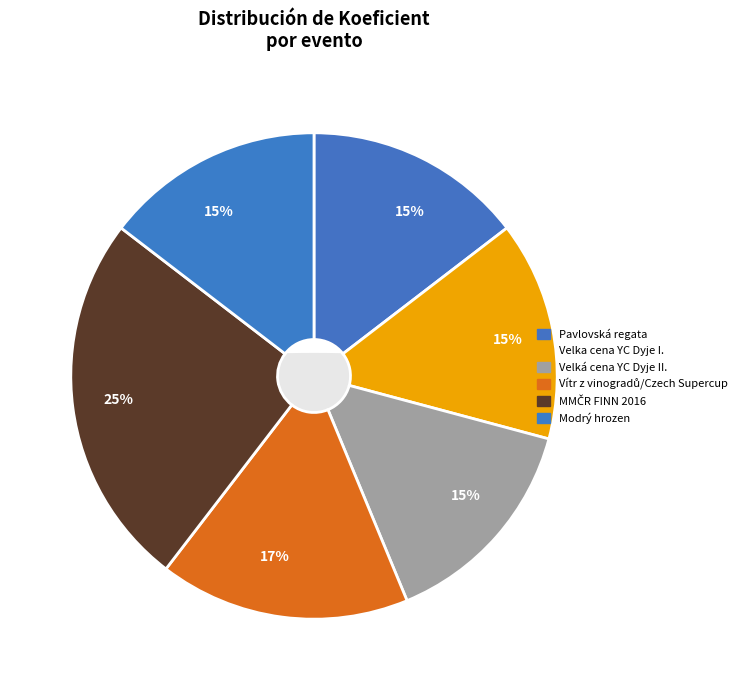

Is there any slice that represents more than half of the pie?

No